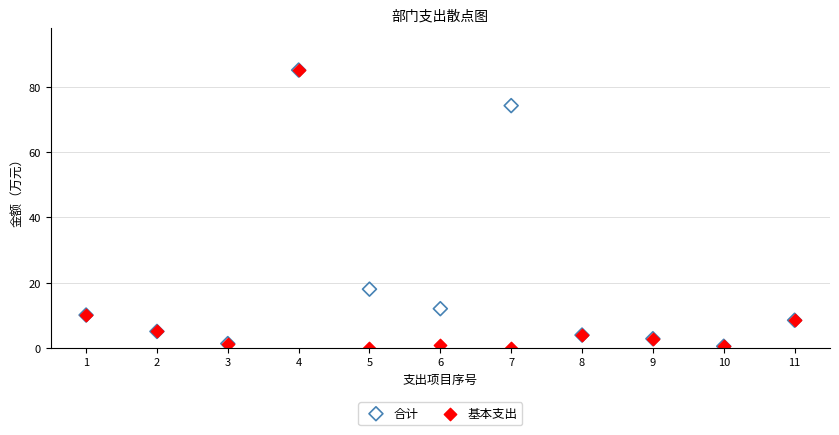

In the 合计 series, what Y value is closest to 42?

18.0